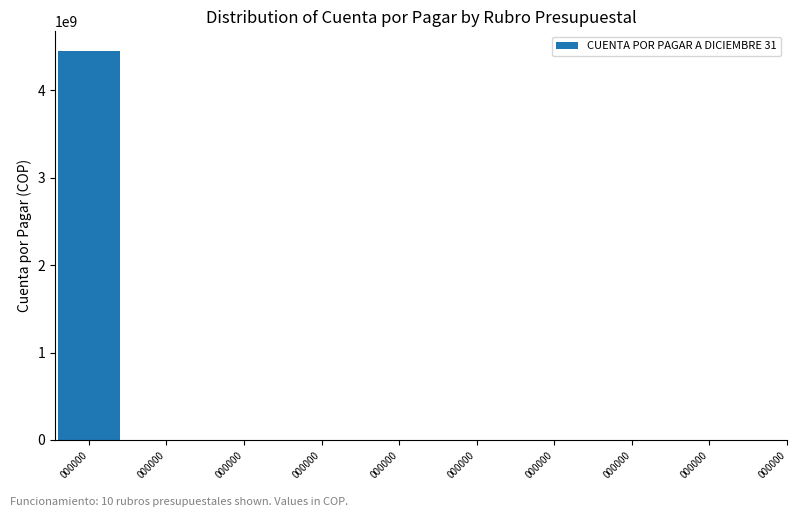

Rank the categories by value from lowest to highest.

000000, 000000, 000000, 000000, 000000, 000000, 000000, 000000, 000000, 000000